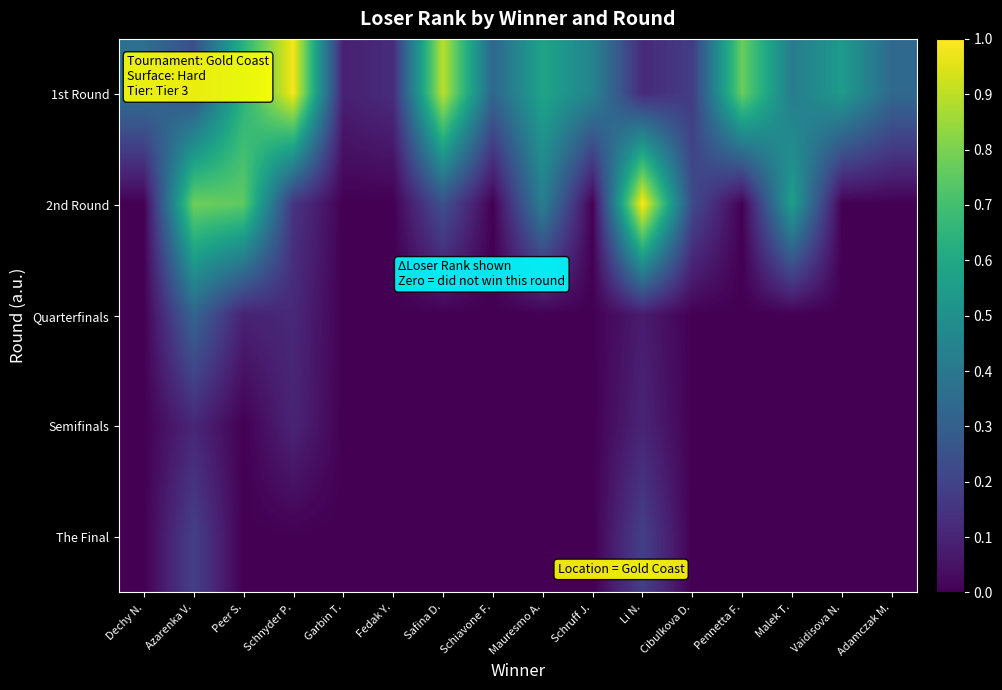

Which series has the widest spread of values?

2nd Round